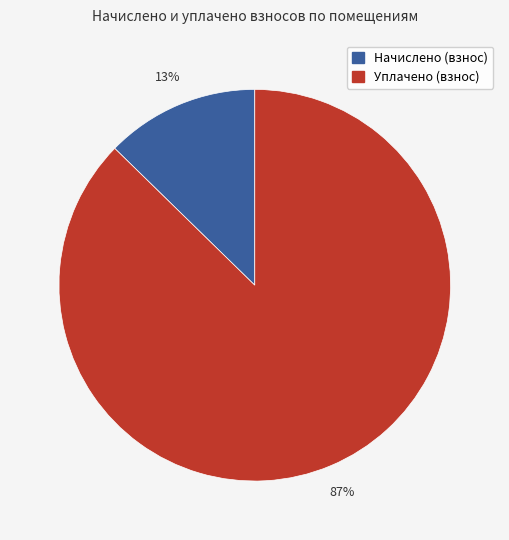

Does any single category account for the majority?

Yes